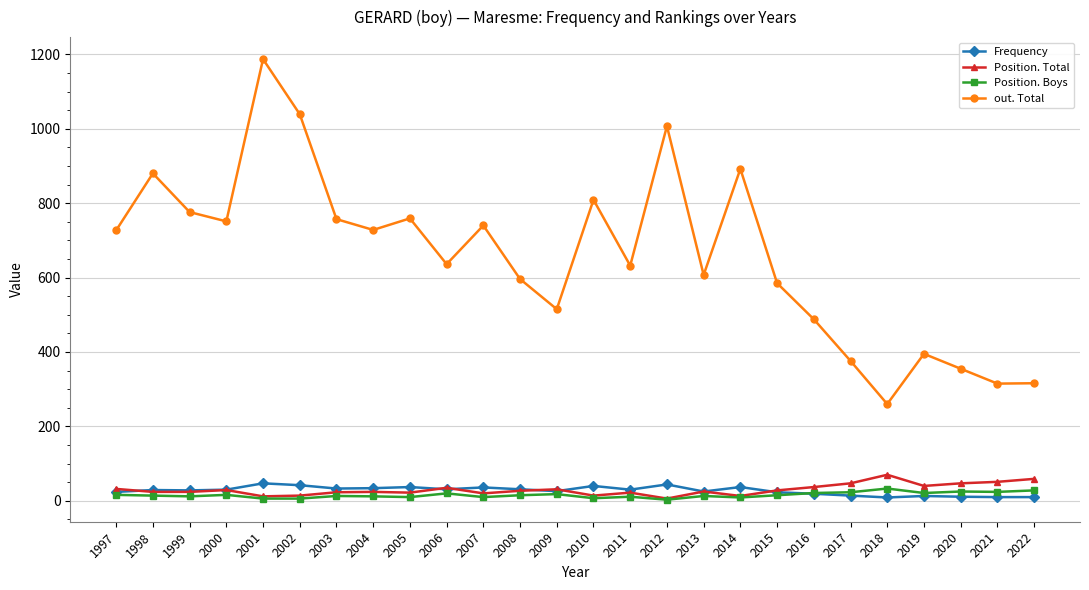

What is the value of the Position. Total point at the 12th from the left?

27